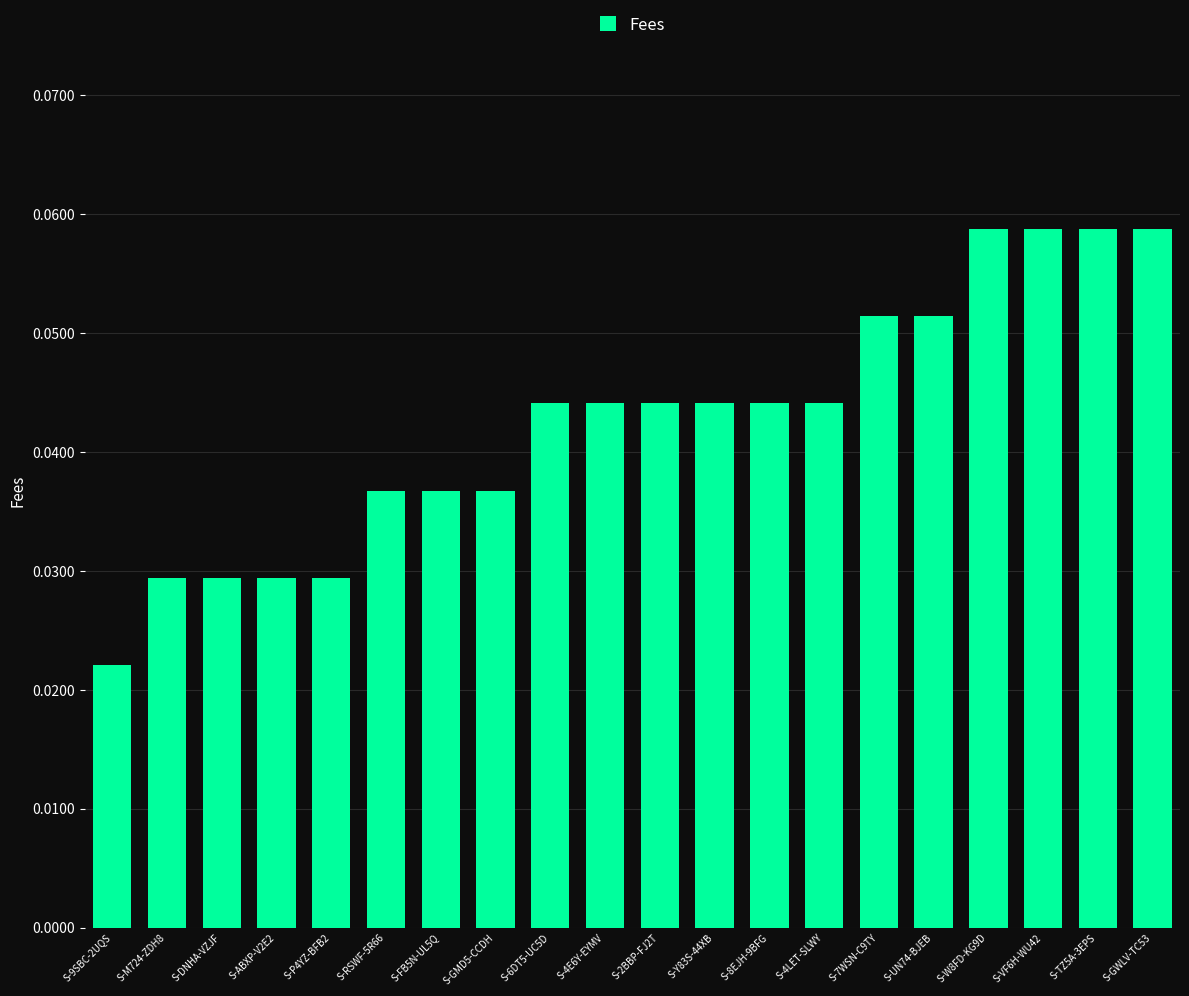

Which has a higher value, S-ABXP-V2E2 or S-7WSN-C9TY?

S-7WSN-C9TY